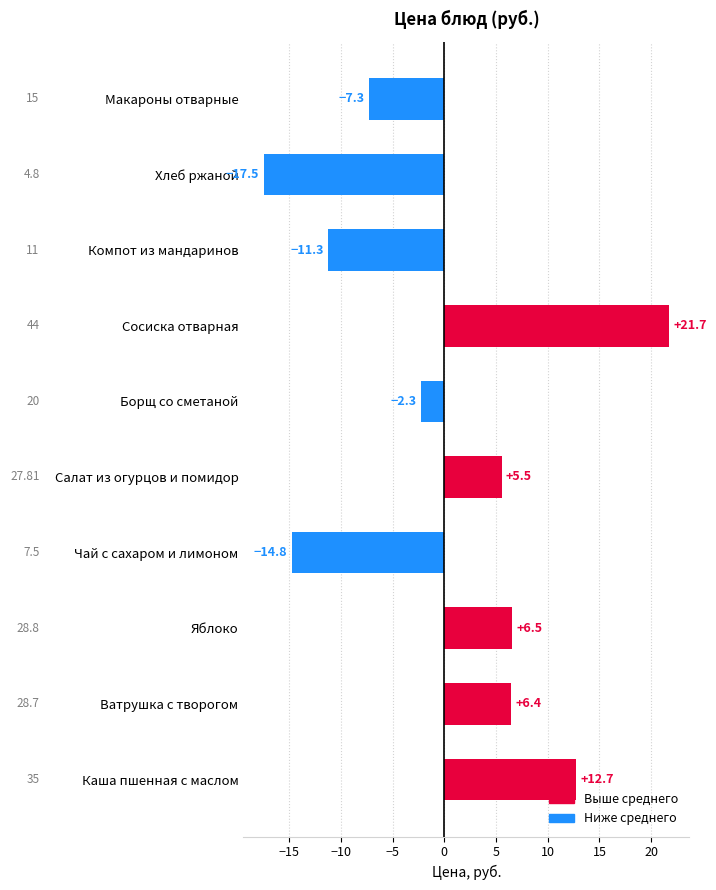

Does the chart contain stacked bars?

No